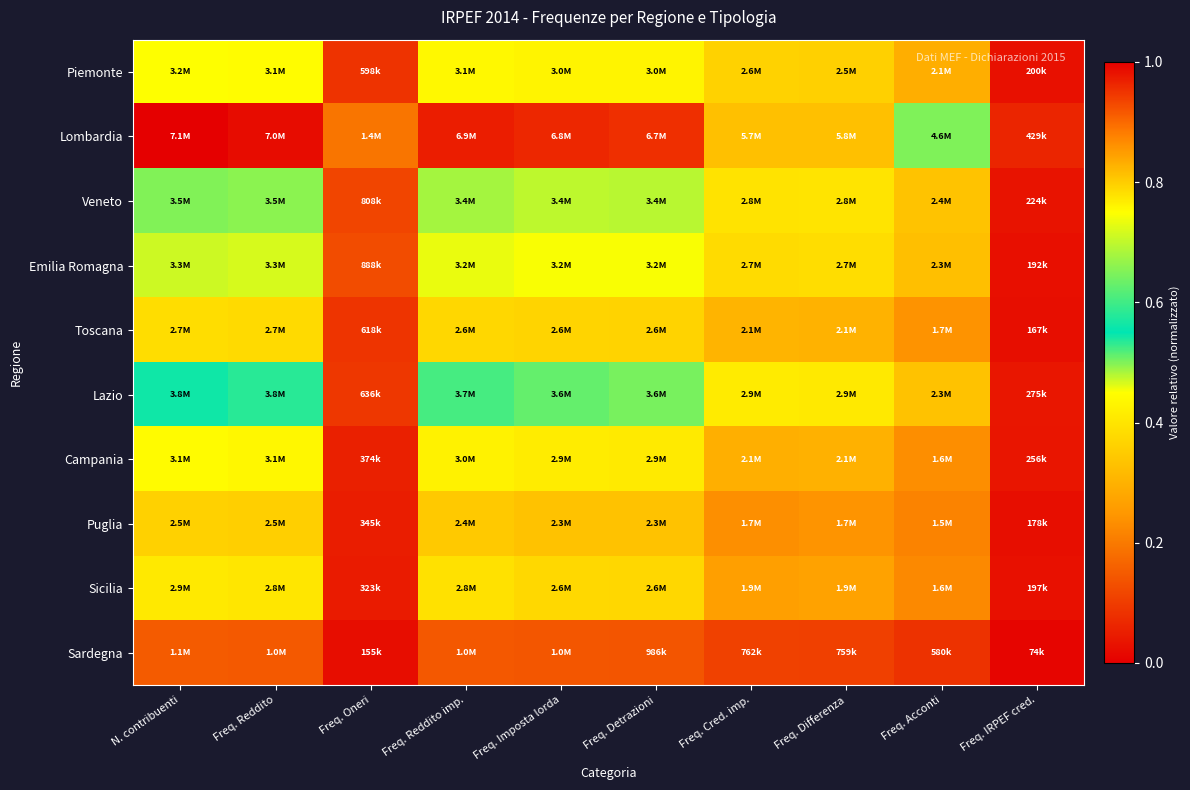

How many series are shown in this chart?

10